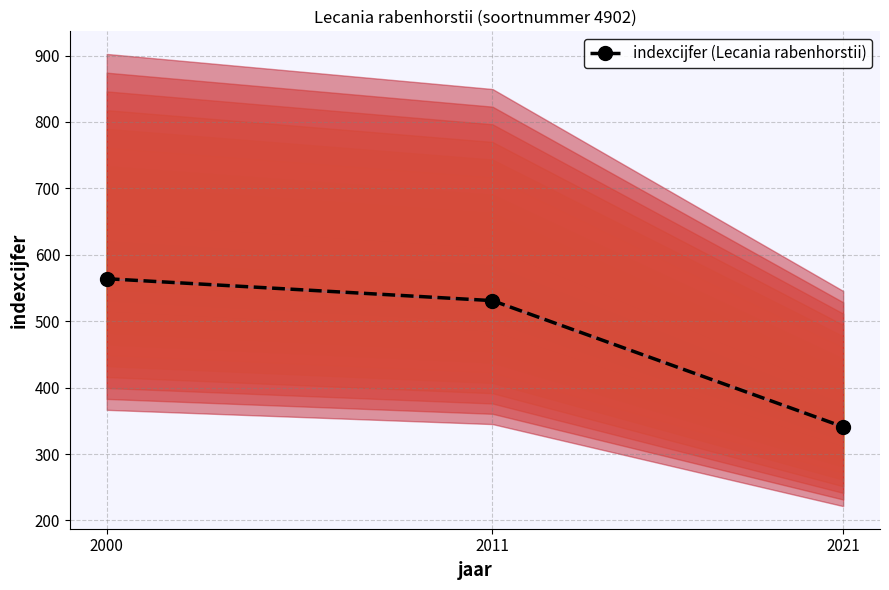

Which category has the highest value across all series?

2000